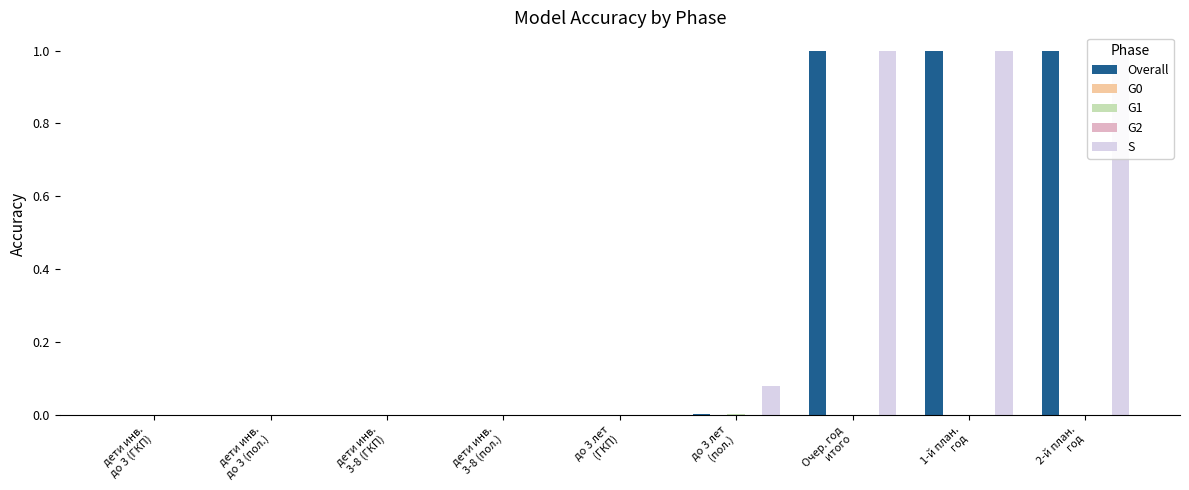

What is the total value across all series at Очер. год
итого?

2.0